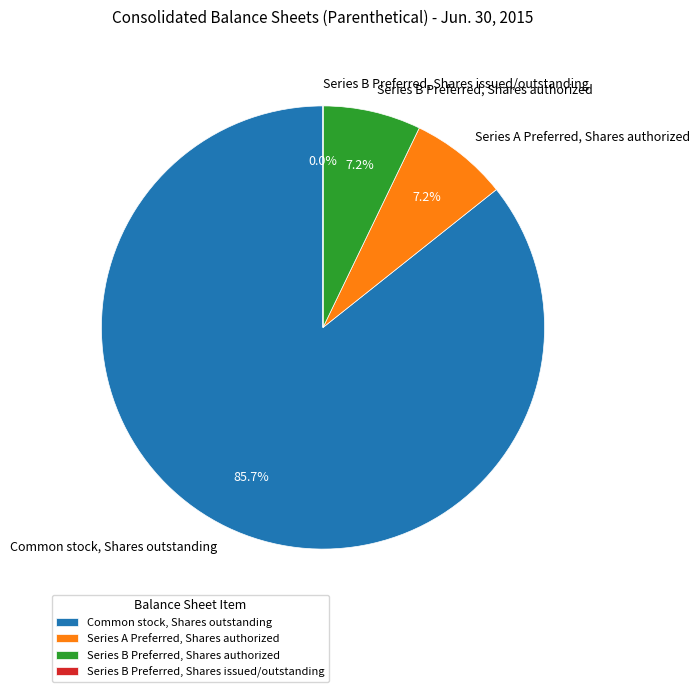

Between Series B Preferred, Shares authorized and Common stock, Shares outstanding, which is larger?

Common stock, Shares outstanding